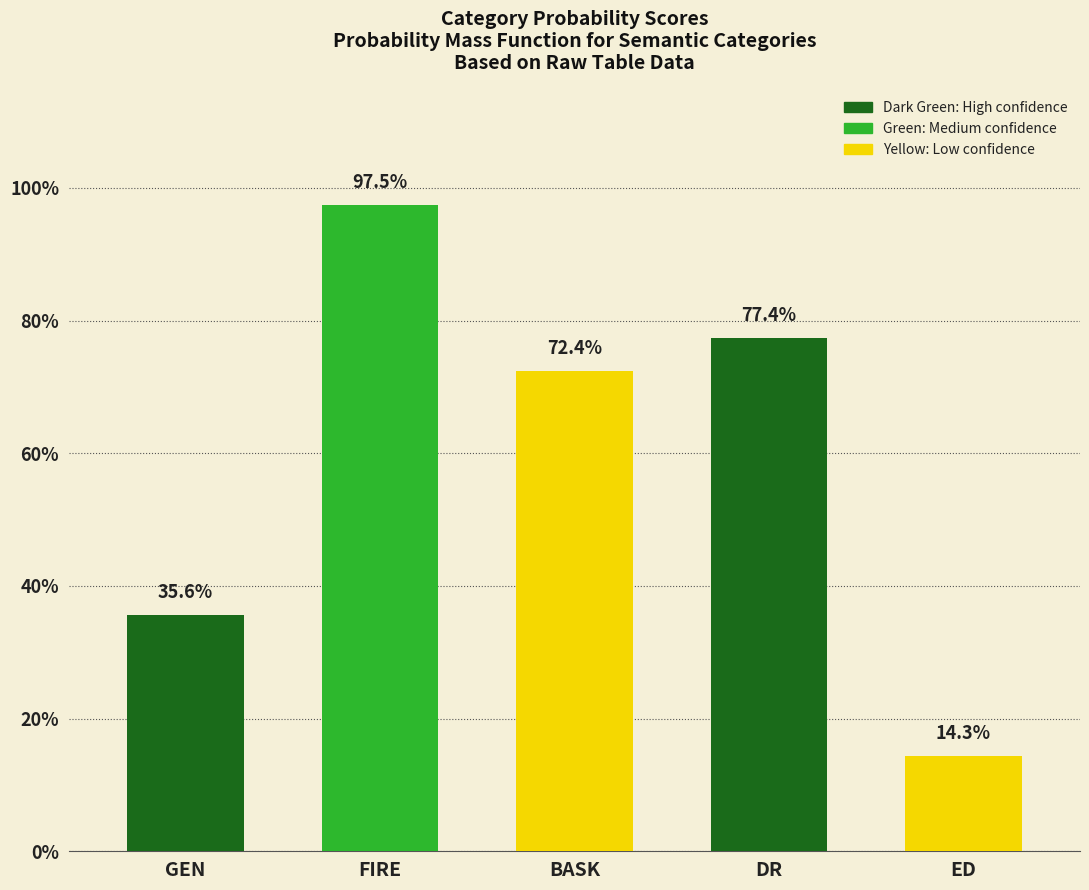

Reading left to right, list all the values displayed in this chart.

GEN=0.4	FIRE=1.0	BASK=0.7	DR=0.8	ED=0.1